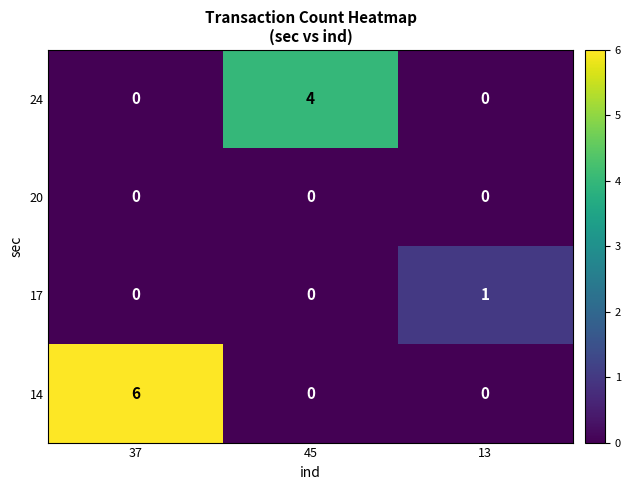

At which category is the sum across all series the highest?

37